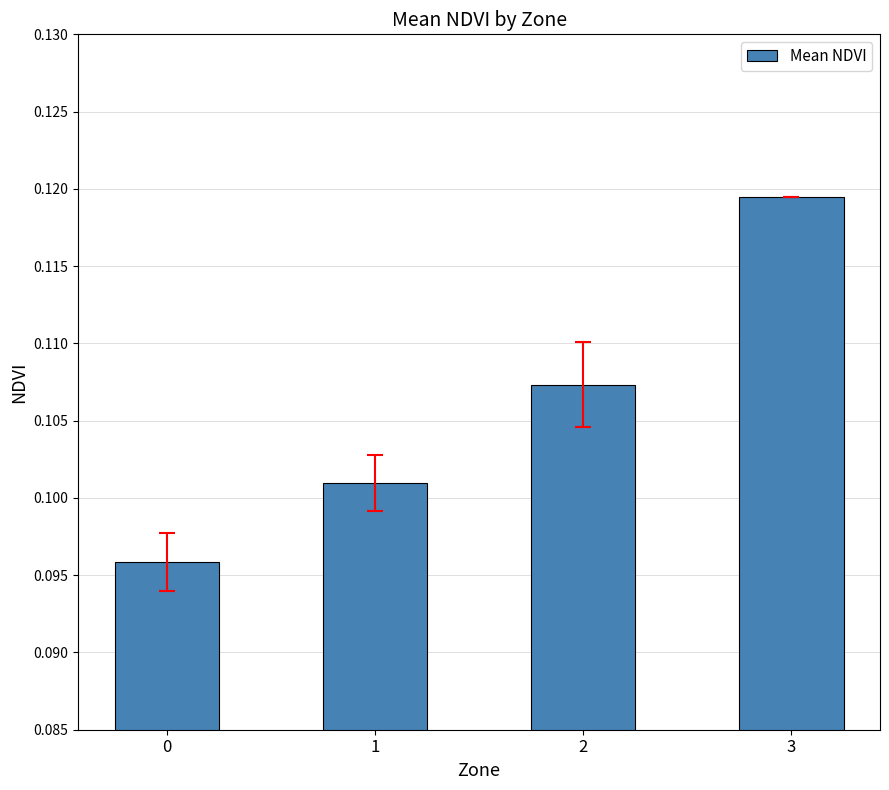

Is it true that the value at 3 is 0.0?

False